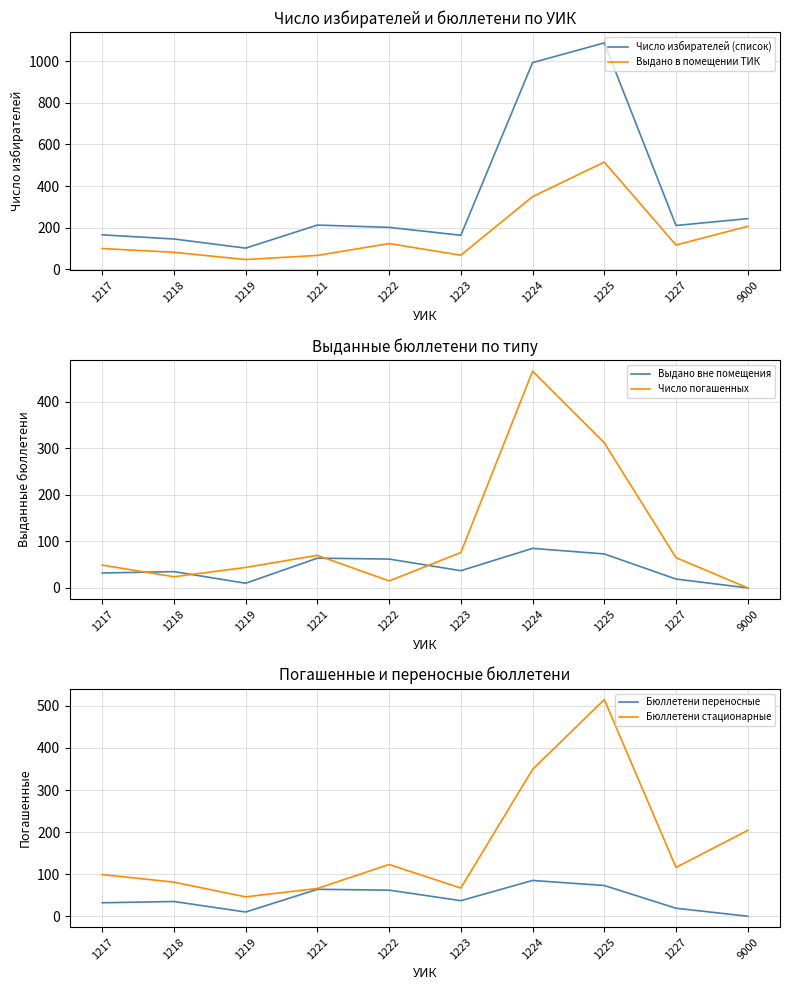

Which category has the highest value in the Число погашенных series?

1224